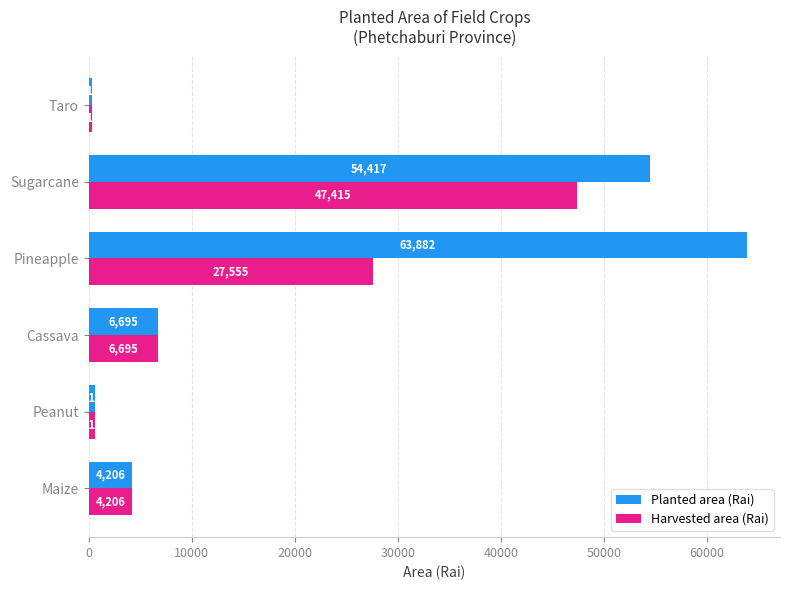

At which category does the chart reach its peak across all series?

Pineapple